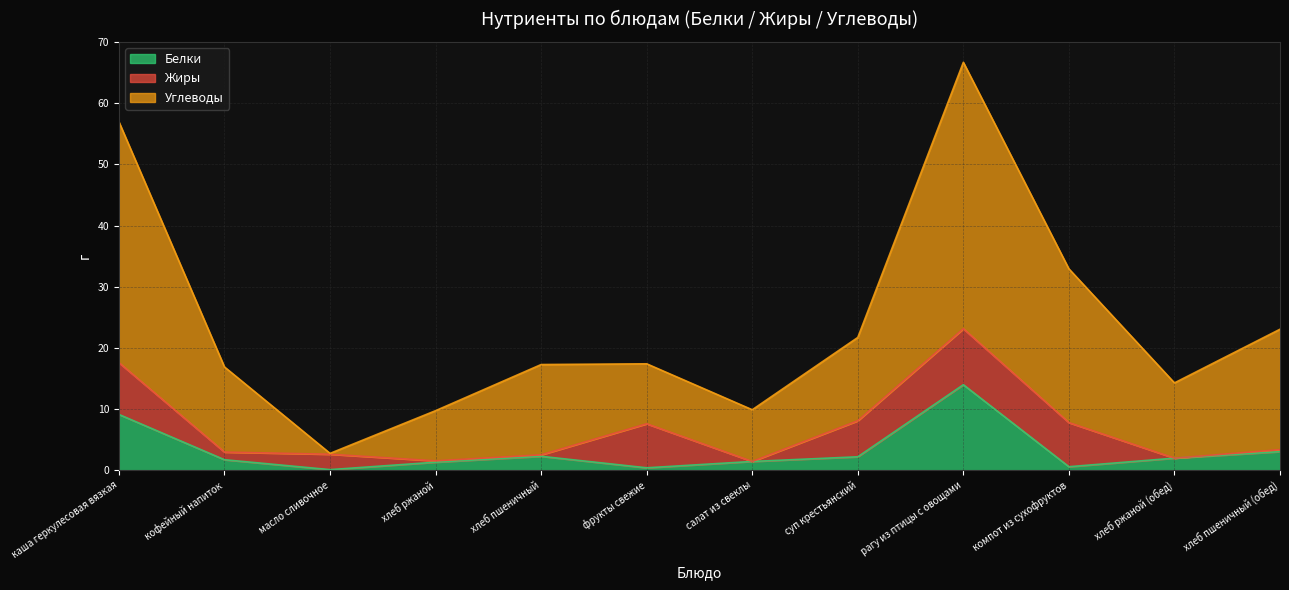

Is it true that Белки equals 2.2 at суп крестьянский?

True